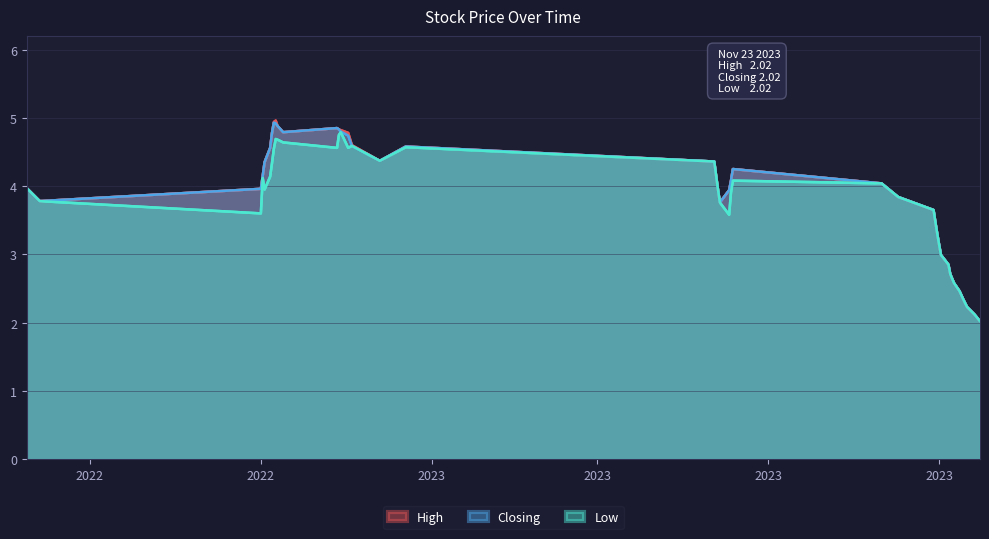

What is the total value across all series at 2022?

11.5